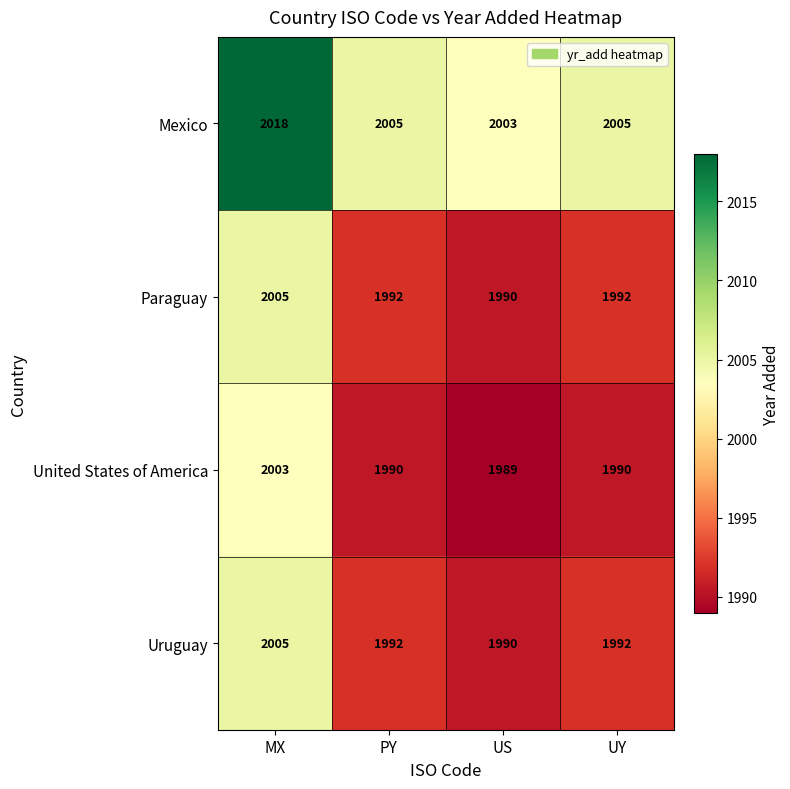

Is it true that United States of America equals 615 at US?

False